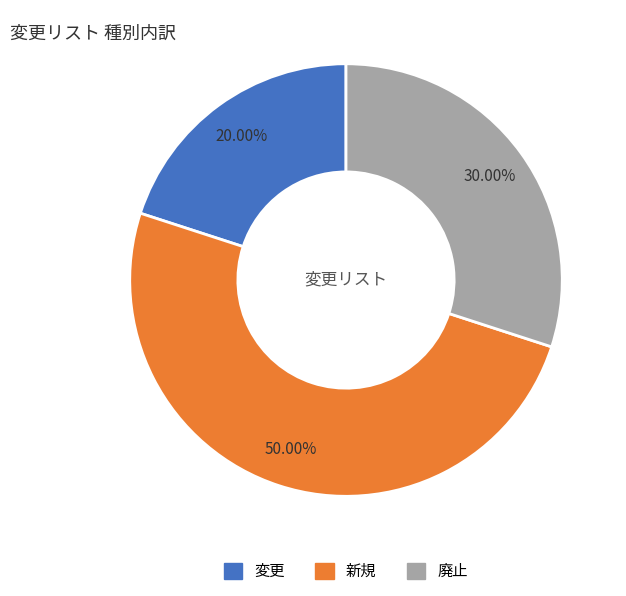

Count the number of slices in the pie.

3